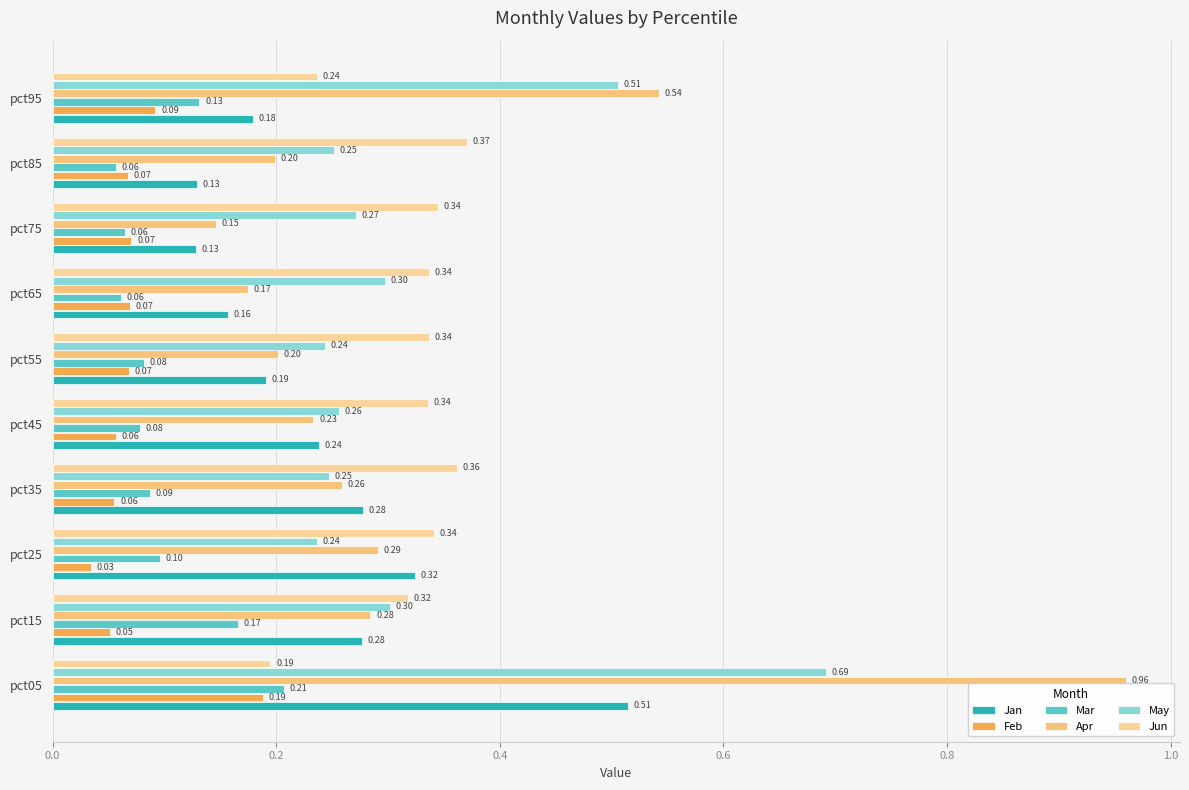

Which label corresponds to the smallest value in the chart?

pct25